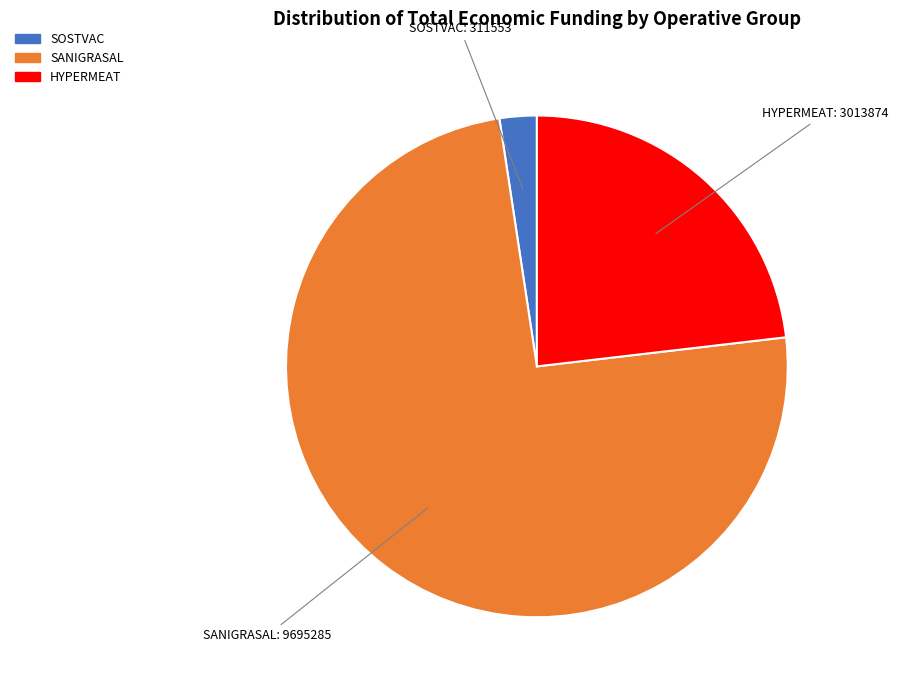

Count the number of slices in the pie.

3